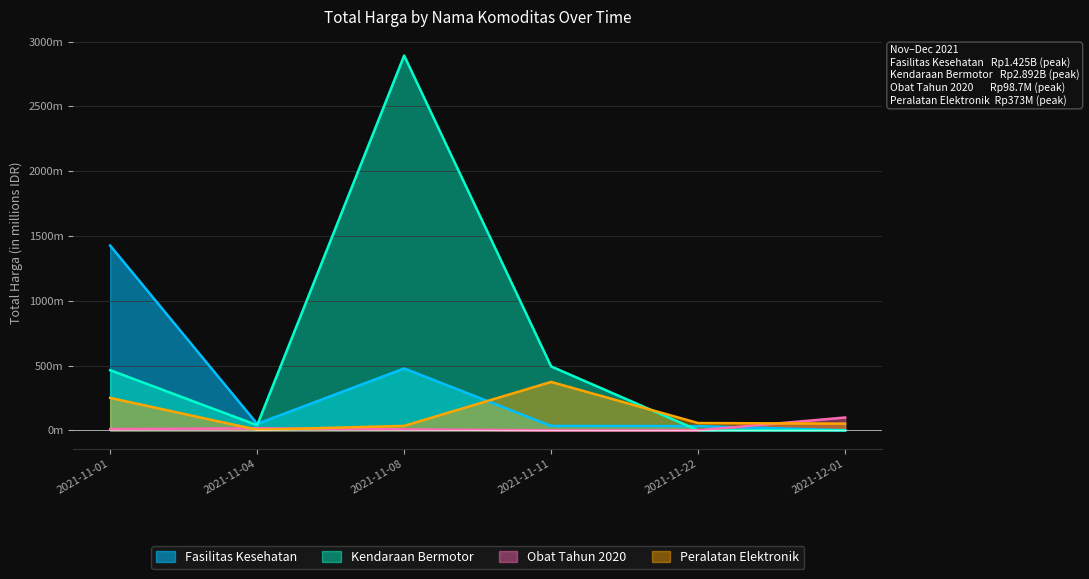

Is it true that Peralatan Elektronik equals 141.3 at 2021-11-01?

False